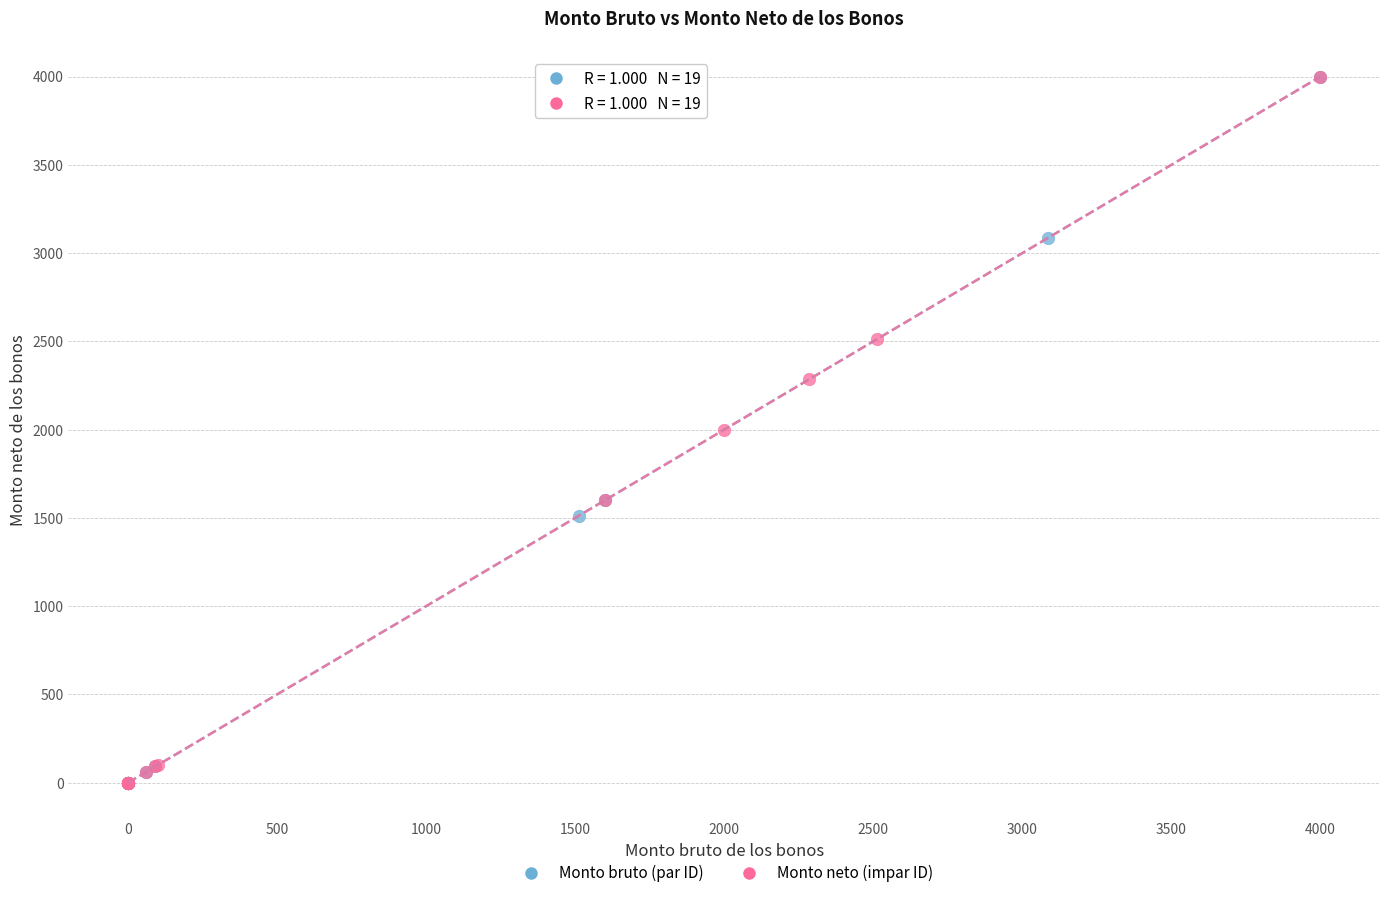

What are all the series names shown in the legend?

Monto bruto (par ID), Monto neto (impar ID)